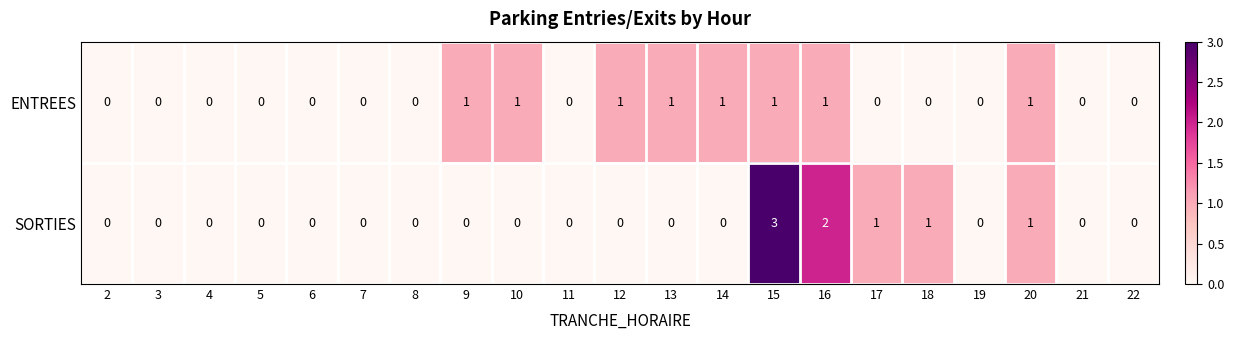

Is the value of ENTREES at 13 greater than the value of SORTIES at 14?

Yes